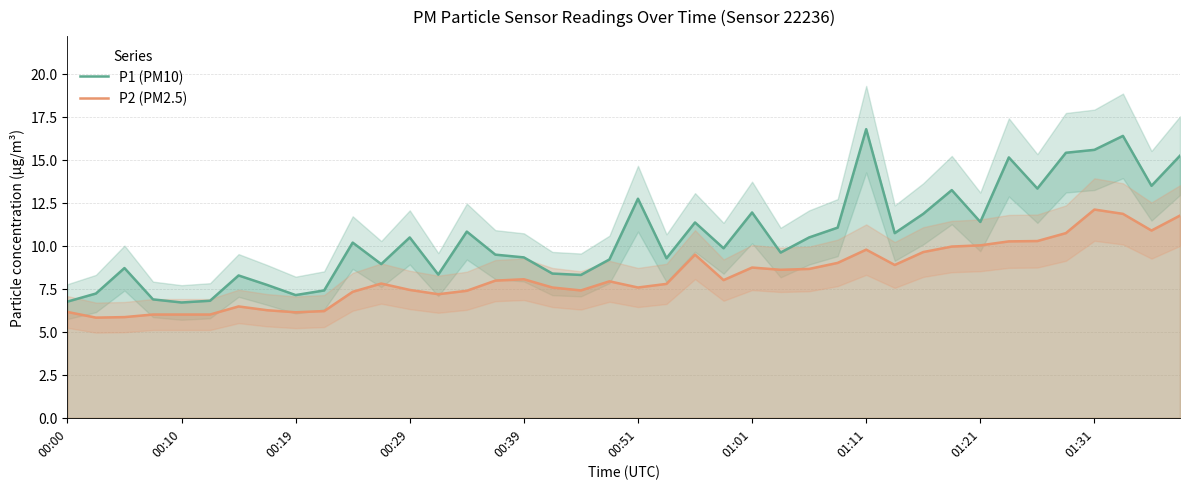

True or false: P2 (PM2.5) has a value of 8.7 at 01:01.

True